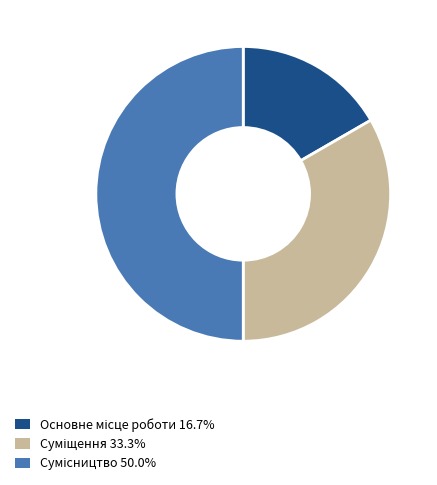

How many slices are in this pie chart?

3